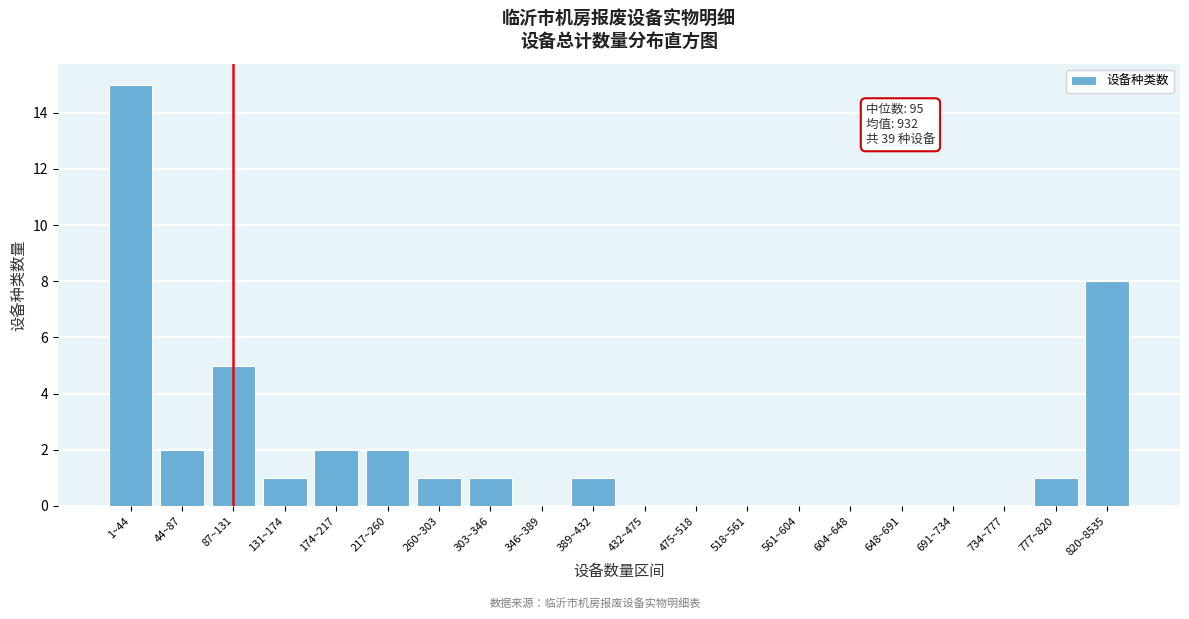

Reading right to left, transcribe all the data shown in this chart.

820~8535=8	777~820=1	734~777=0	691~734=0	648~691=0	604~648=0	561~604=0	518~561=0	475~518=0	432~475=0	389~432=1	346~389=0	303~346=1	260~303=1	217~260=2	174~217=2	131~174=1	87~131=5	44~87=2	1~44=15